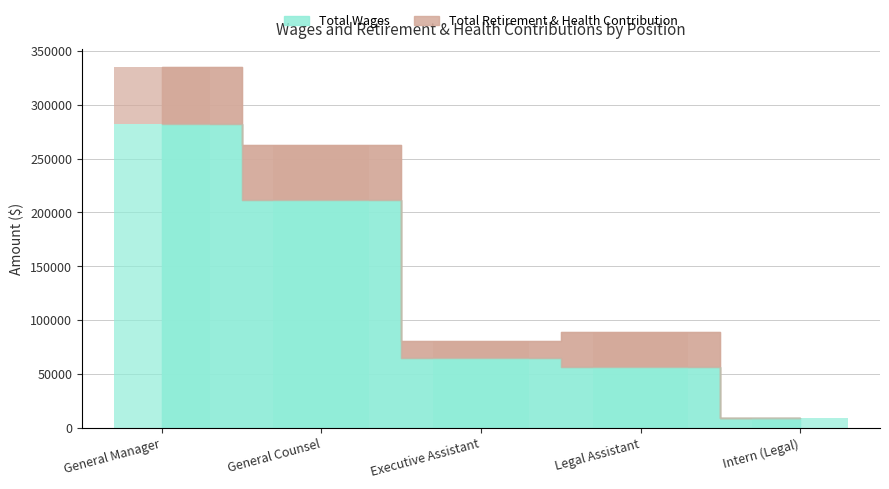

What is the spread (max minus min) of values at General Manager?

228391